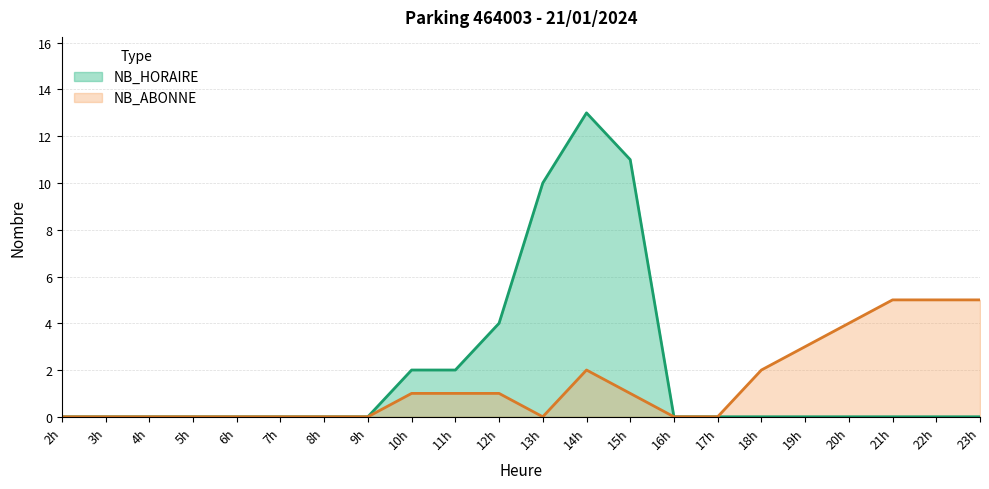

Reading left to right, what are all the values shown in this chart?

NB_HORAIRE: 0	0	0	0	0	0	0	0	2	2	4	10	13	11	0	0	0	0	0	0	0	0
NB_ABONNE: 0	0	0	0	0	0	0	0	1	1	1	0	2	1	0	0	2	3	4	5	5	5